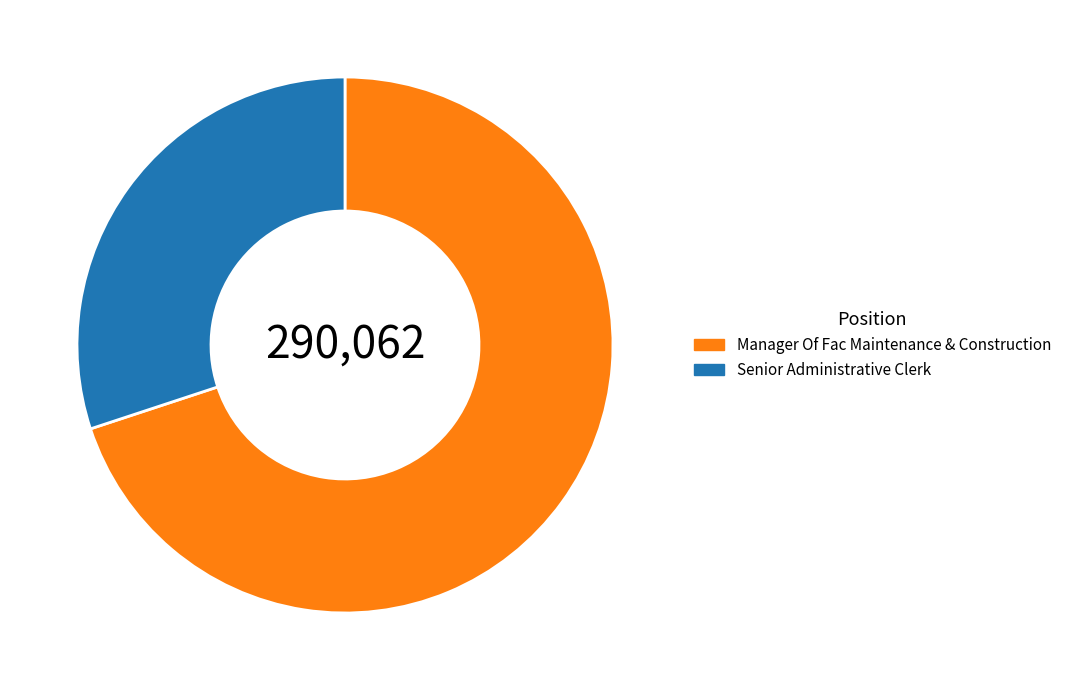

The Senior Administrative Clerk slice represents 30% of the pie. True or false?

True